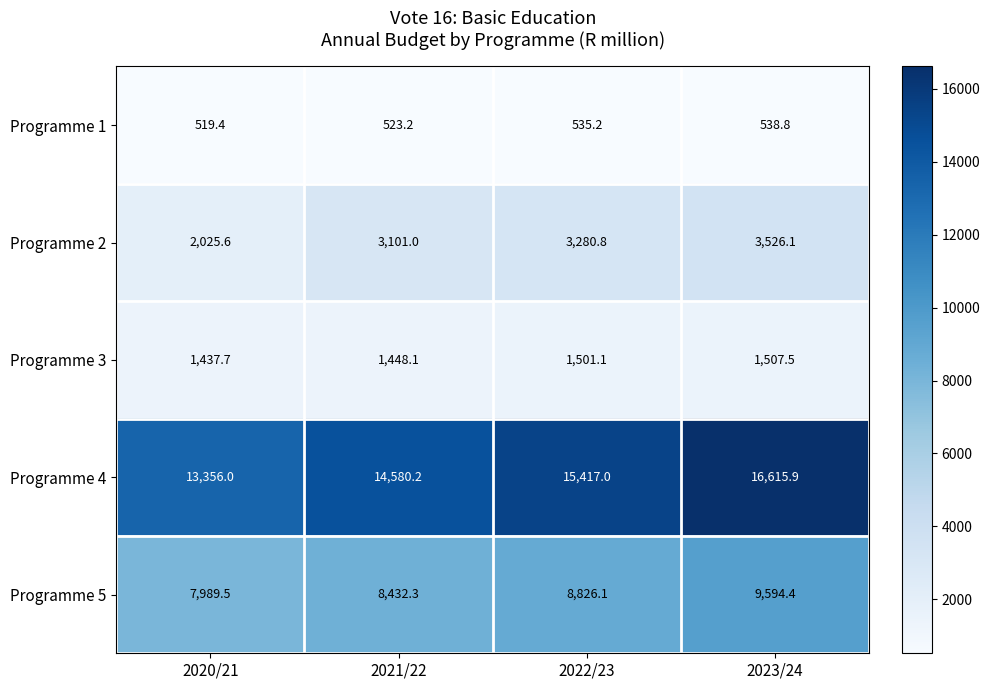

Reading right to left, list all the values displayed in this chart.

Programme 1: 2023/24=538.8	2022/23=535.2	2021/22=523.2	2020/21=519.4
Programme 2: 2023/24=3526.1	2022/23=3280.8	2021/22=3101.0	2020/21=2025.6
Programme 3: 2023/24=1507.5	2022/23=1501.1	2021/22=1448.1	2020/21=1437.7
Programme 4: 2023/24=16615.9	2022/23=15417.0	2021/22=14580.2	2020/21=13356.0
Programme 5: 2023/24=9594.4	2022/23=8826.1	2021/22=8432.3	2020/21=7989.5